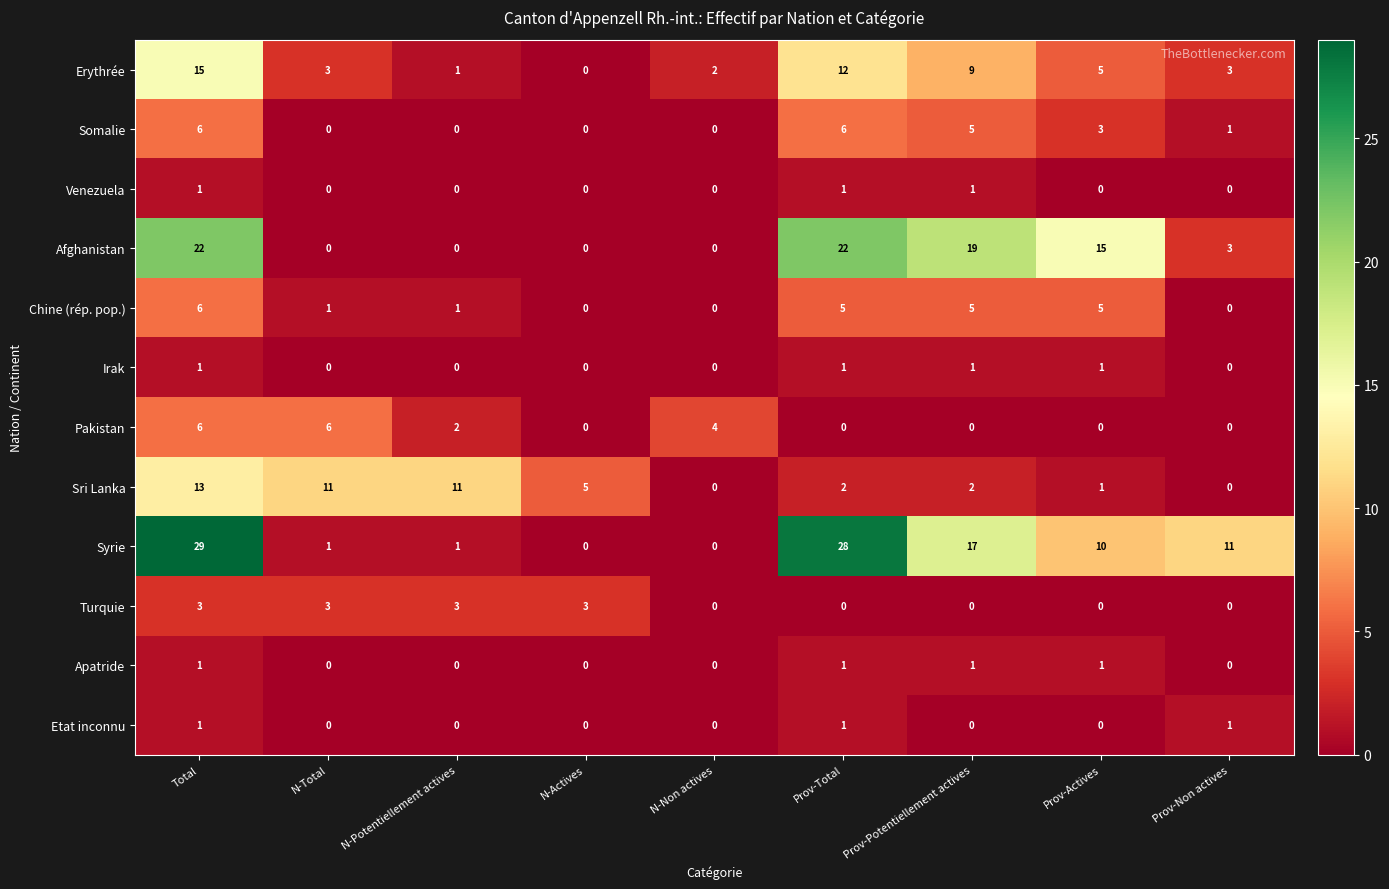

Which series has the largest total across all categories?

Syrie